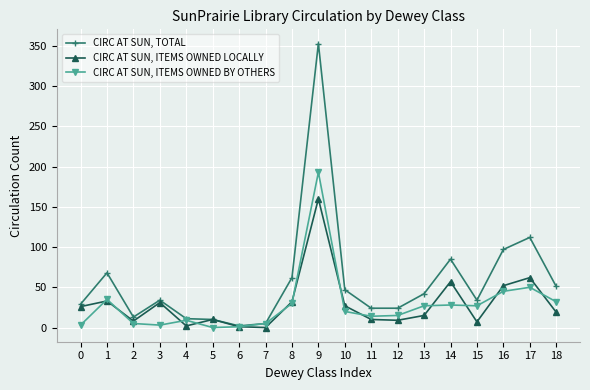

Is the value of CIRC AT SUN, TOTAL at 12 greater than the value of CIRC AT SUN, ITEMS OWNED BY OTHERS at 6?

Yes